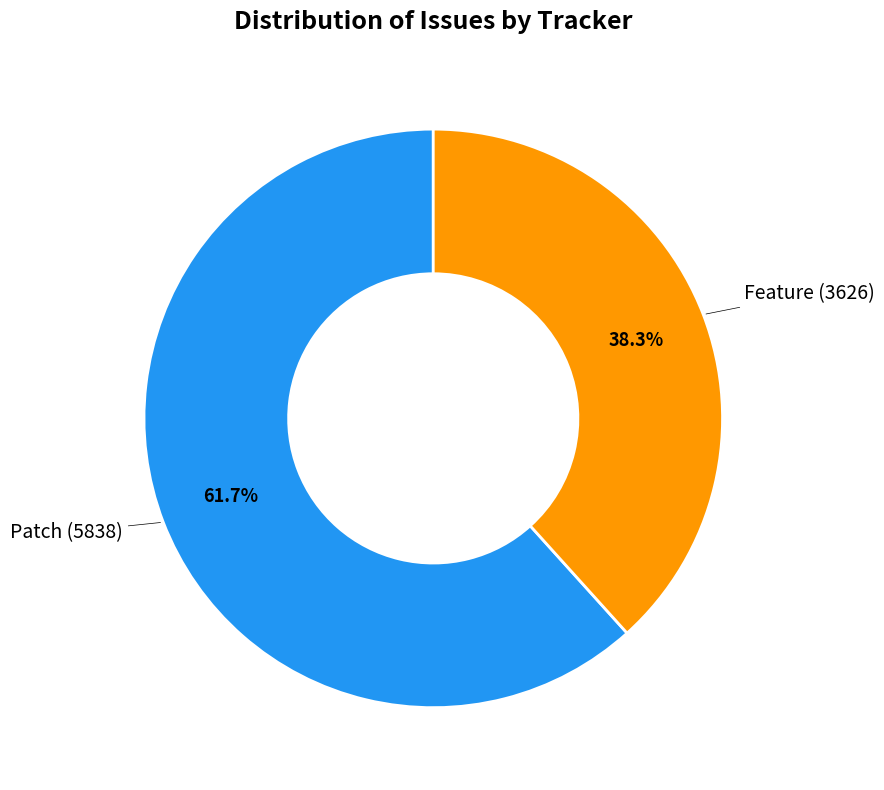

Is there any slice that represents more than half of the pie?

Yes